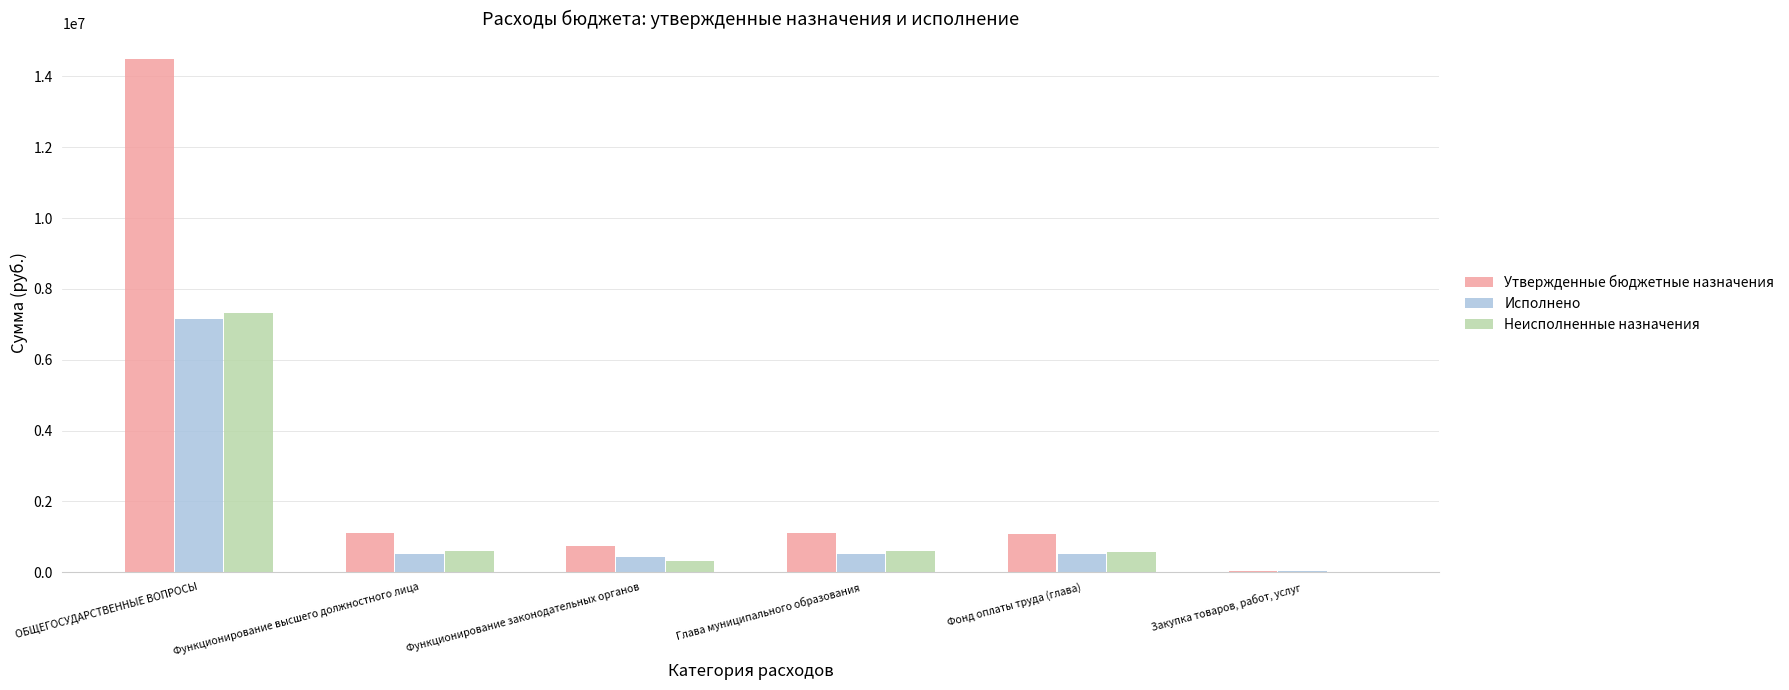

Does the chart contain stacked bars?

No